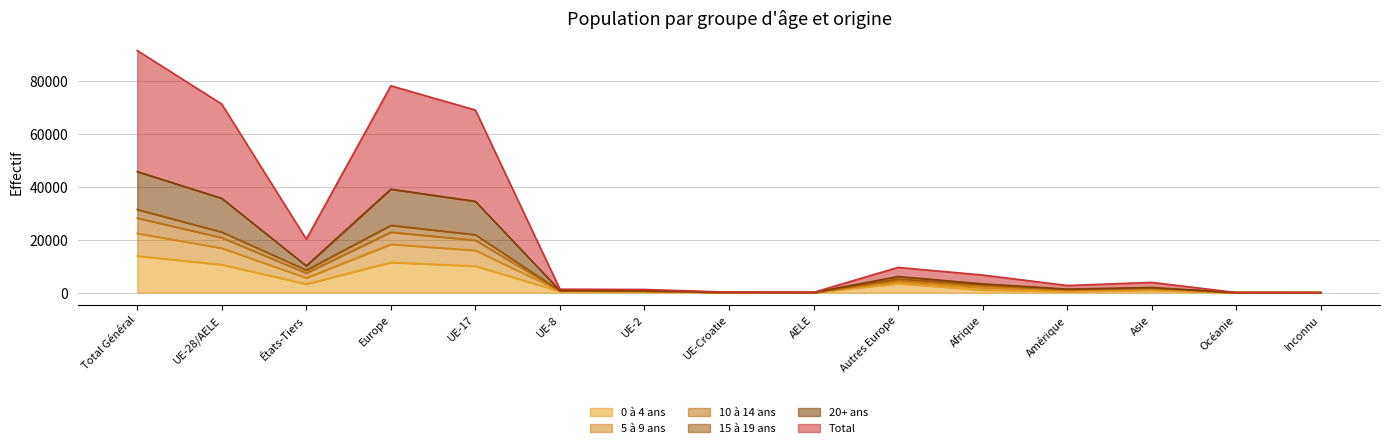

At how many categories does at least one series exceed 70790?

3